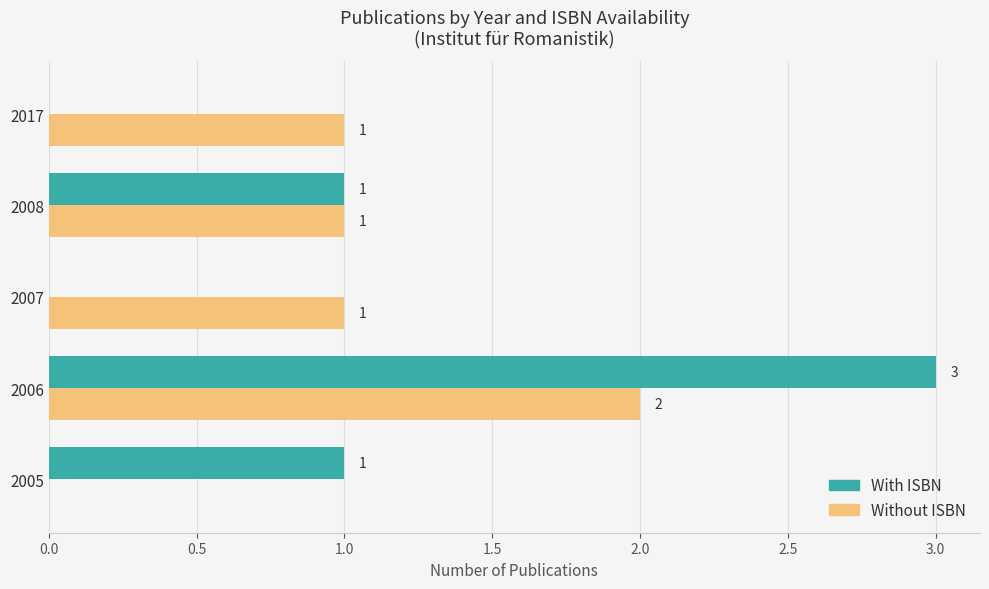

True or false: With ISBN has a value of 0 at 2017.

True